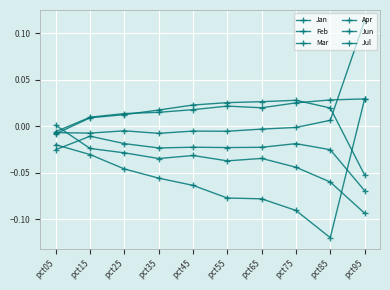

How many values in the Feb series exceed 0?

1